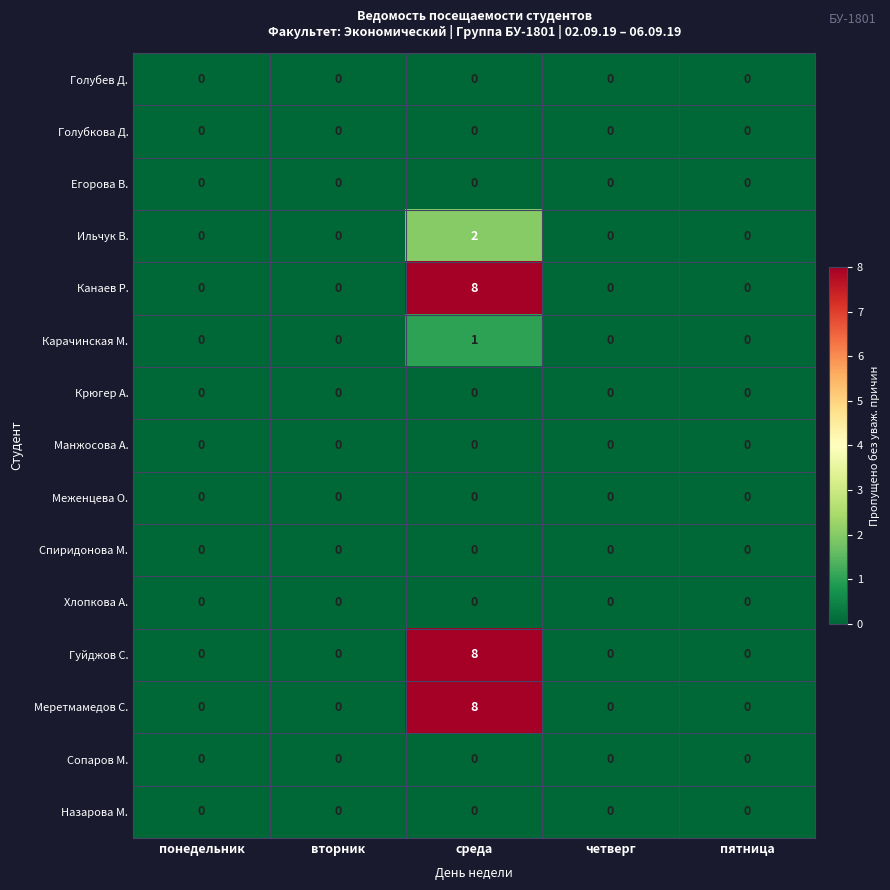

Is the value of Меретмамедов С. at пятница greater than the value of Гуйджов С. at среда?

No